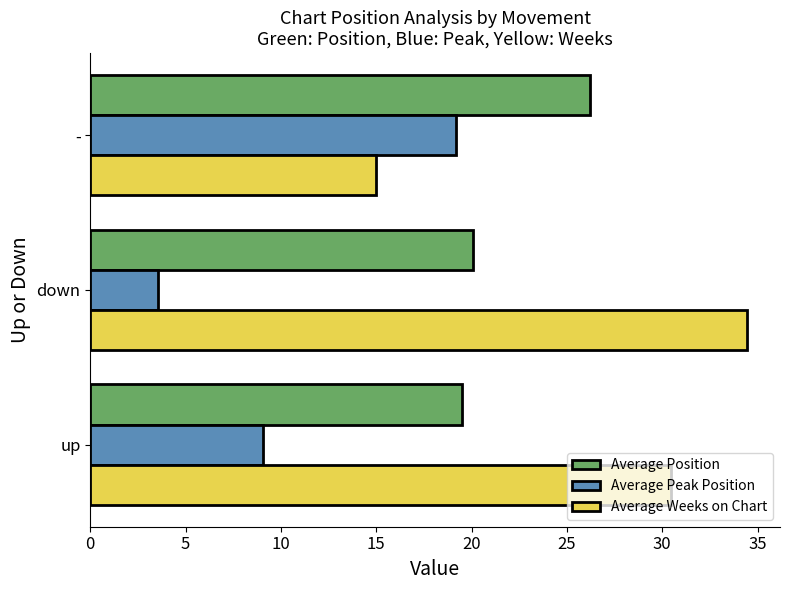

Count the number of categories in the chart.

3